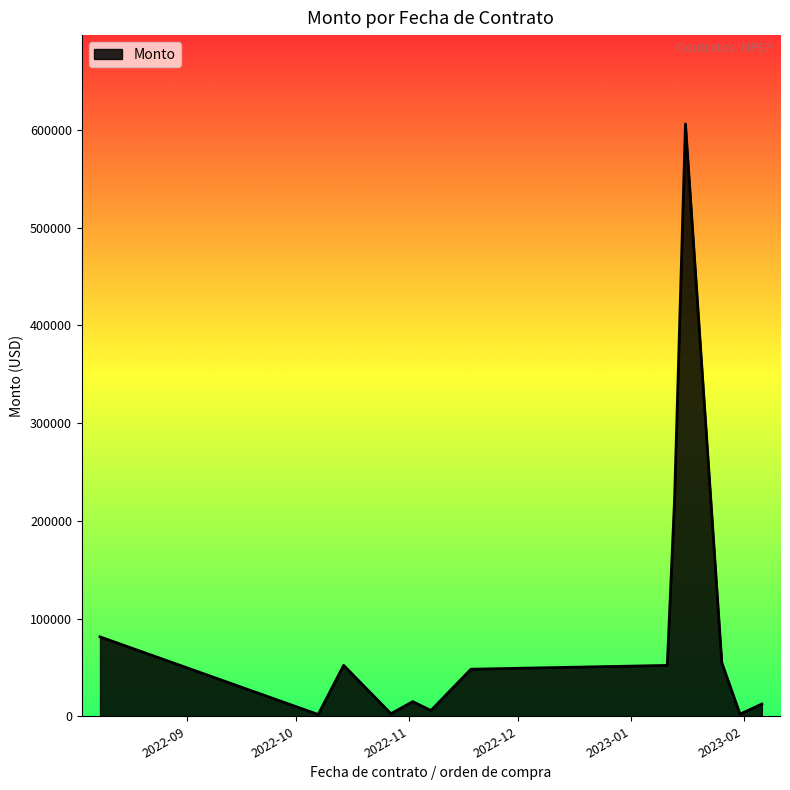

What is the greatest value displayed?

606177.8